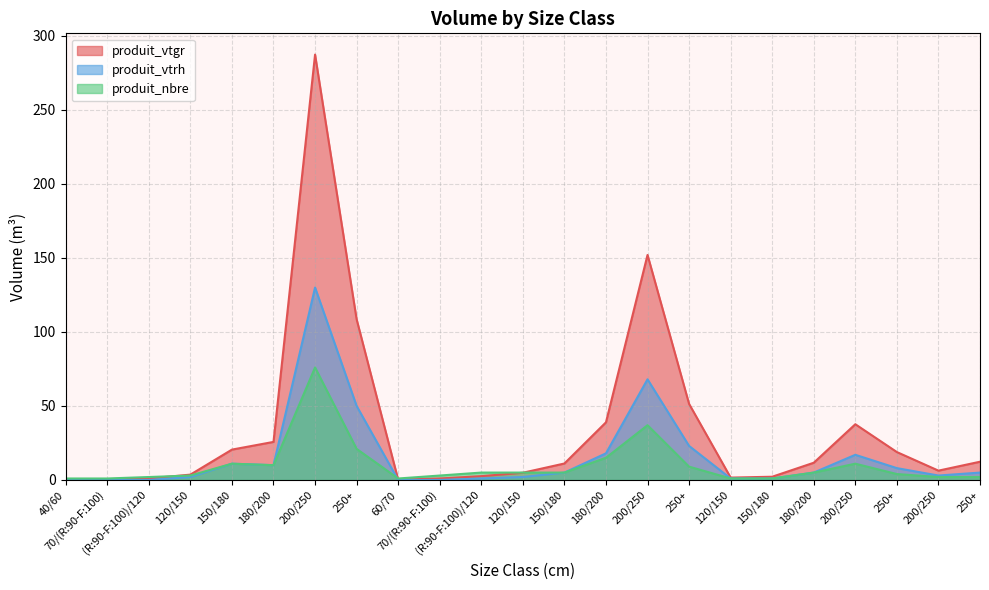

How many data points does each series have?

23